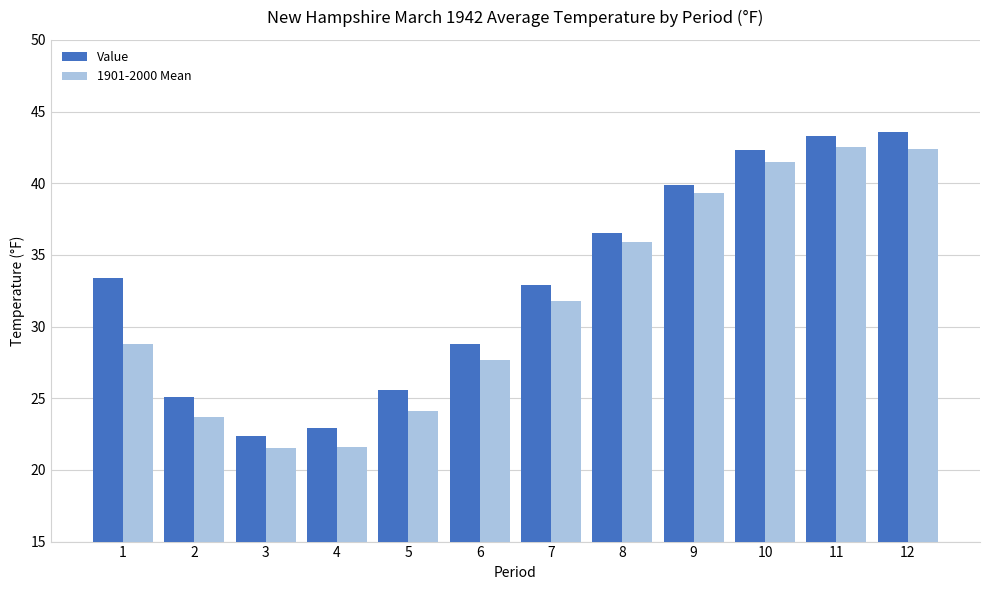

Is the value of Value at 2 greater than the value of 1901-2000 Mean at 10?

No